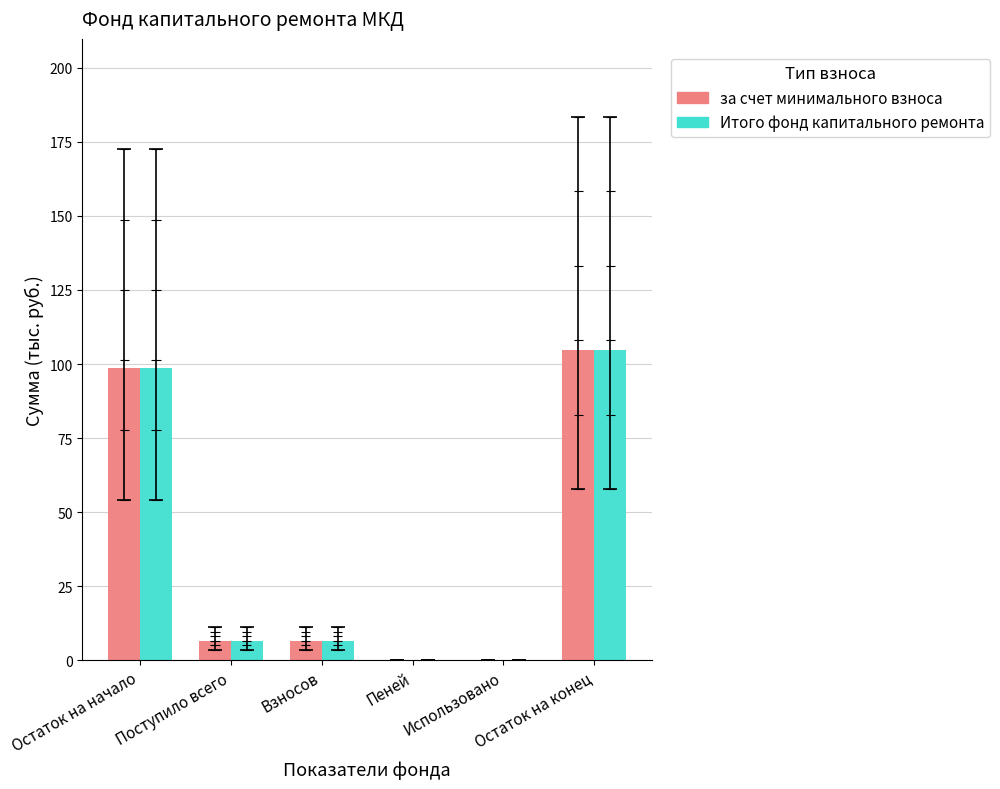

Between Пеней and Использовано, which series saw the biggest shift?

за счет минимального взноса